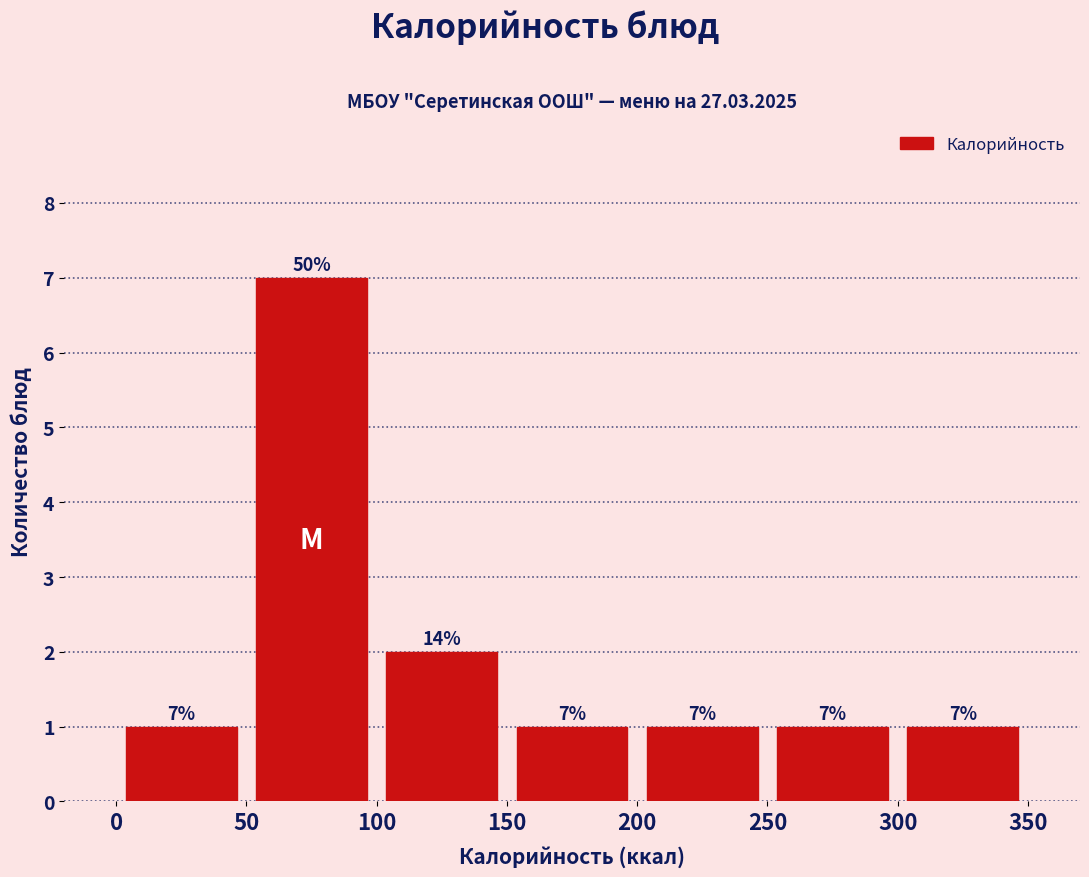

Over which range of the x-axis is the bar tallest?

50 to 100